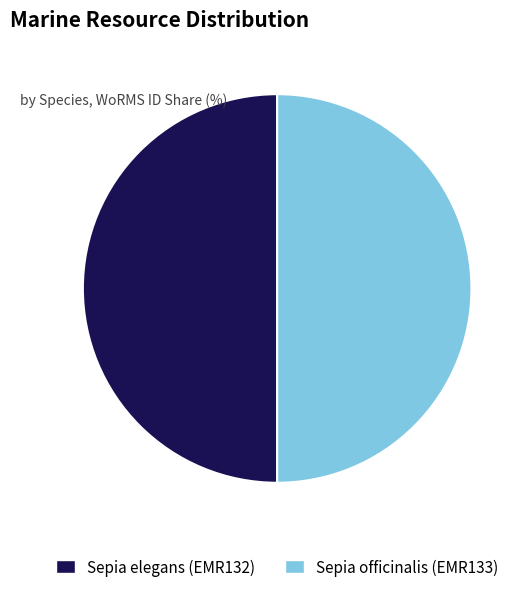

Is it true that Sepia elegans (EMR132) is 62% of the pie?

False